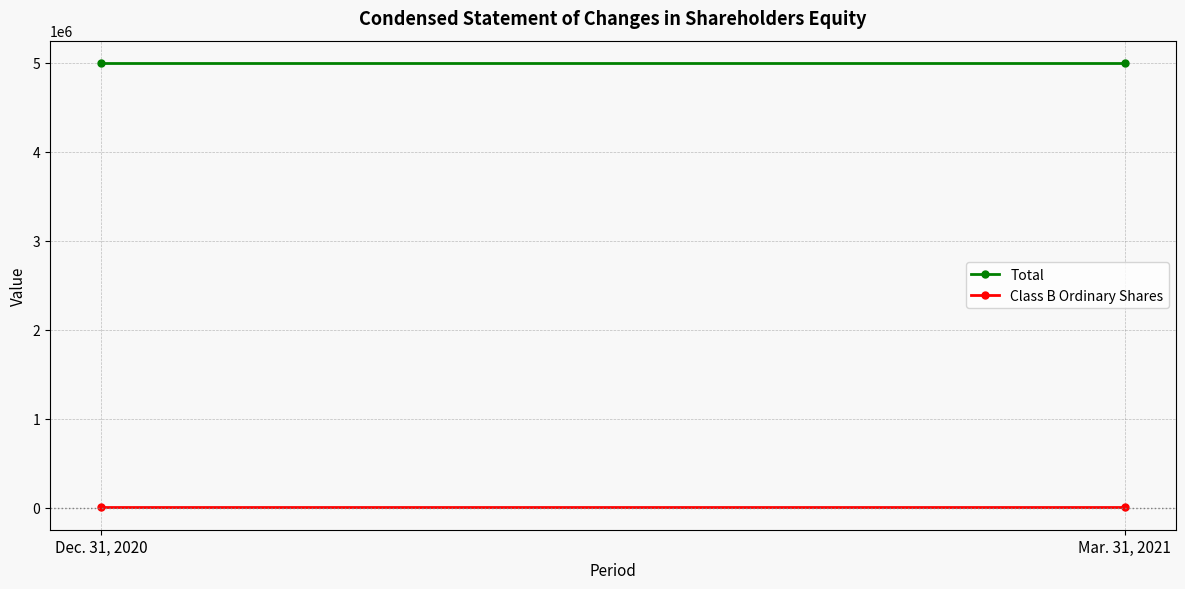

The Total series shows 5000004 at Dec. 31, 2020. True or false?

True